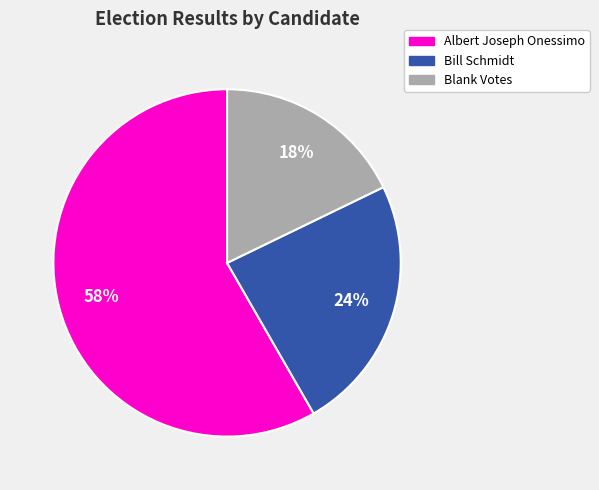

To the nearest percent, what is the difference between the largest and smallest slice percentages?

40%